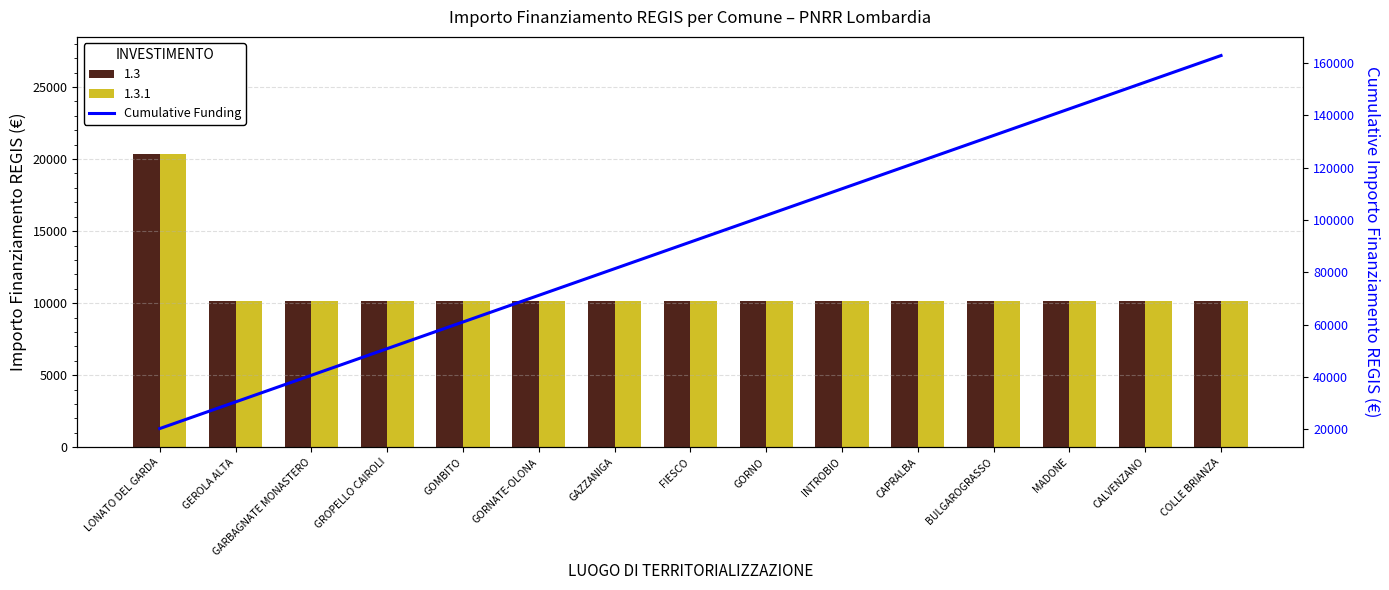

What is the average value?

91548